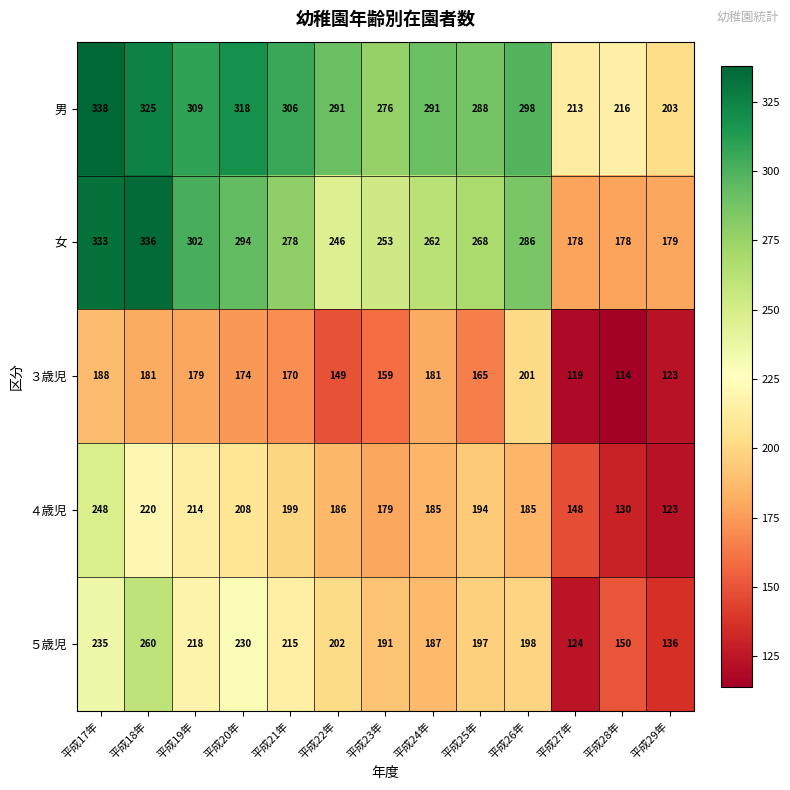

Is it true that ３歳児 equals 174 at 平成20年?

True